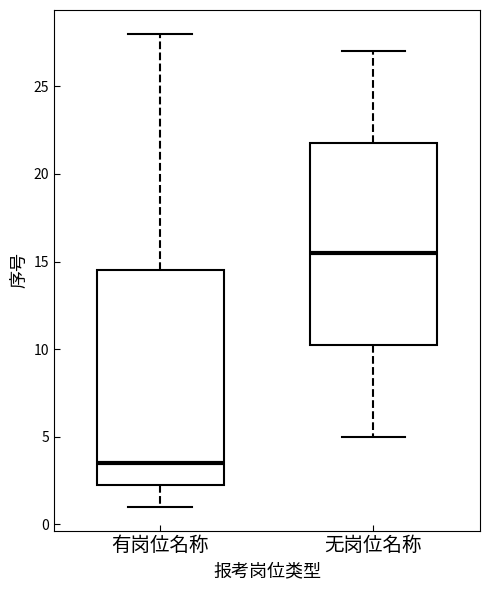

Which box is the tallest, from its lower edge to its upper edge?

有岗位名称